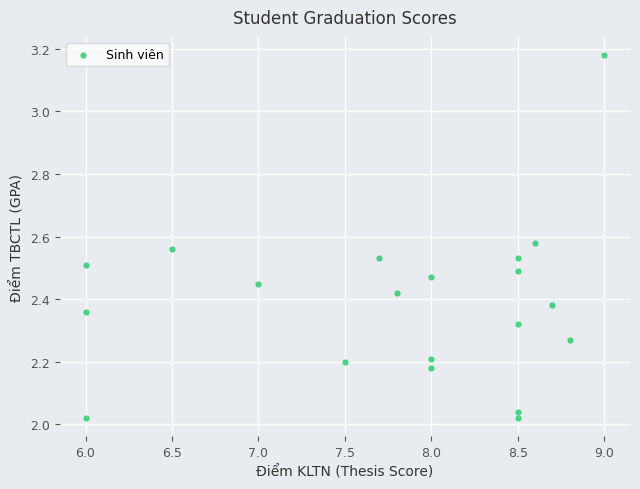

What is the range of Y values (max minus min)?

1.2